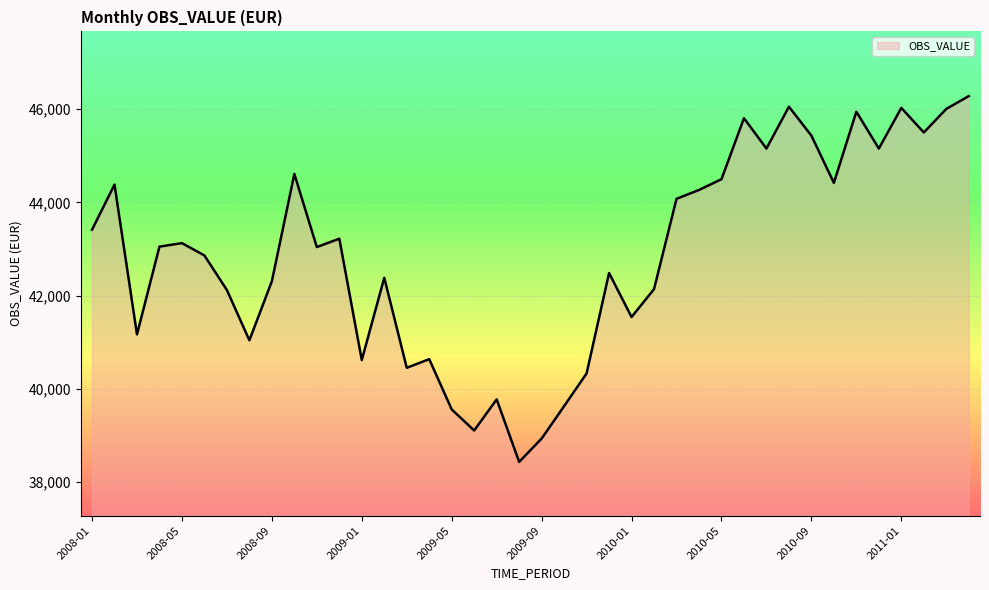

Count the number of data series in this chart.

1